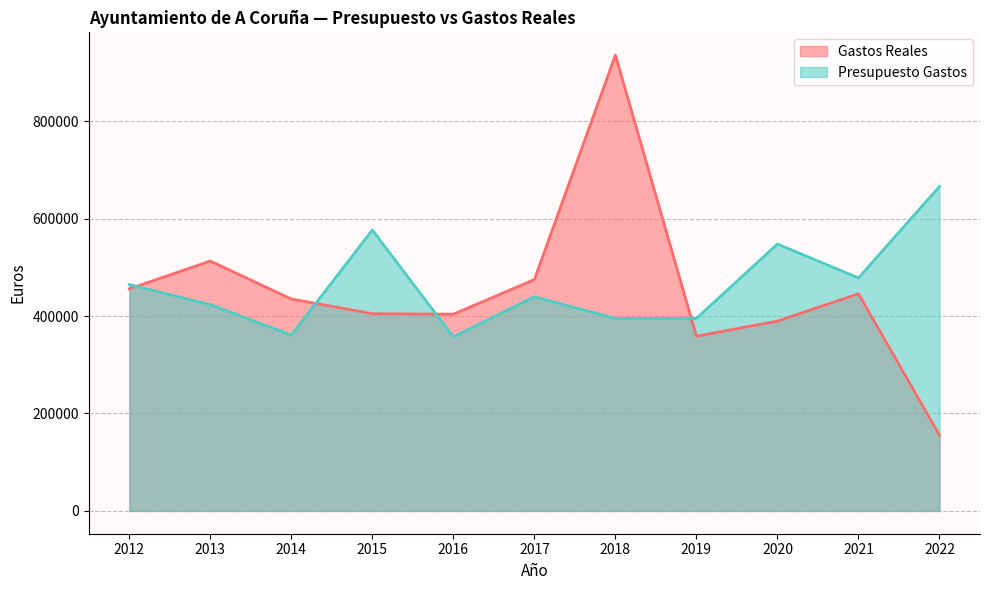

Between 2021 and 2022, which is larger?

2021